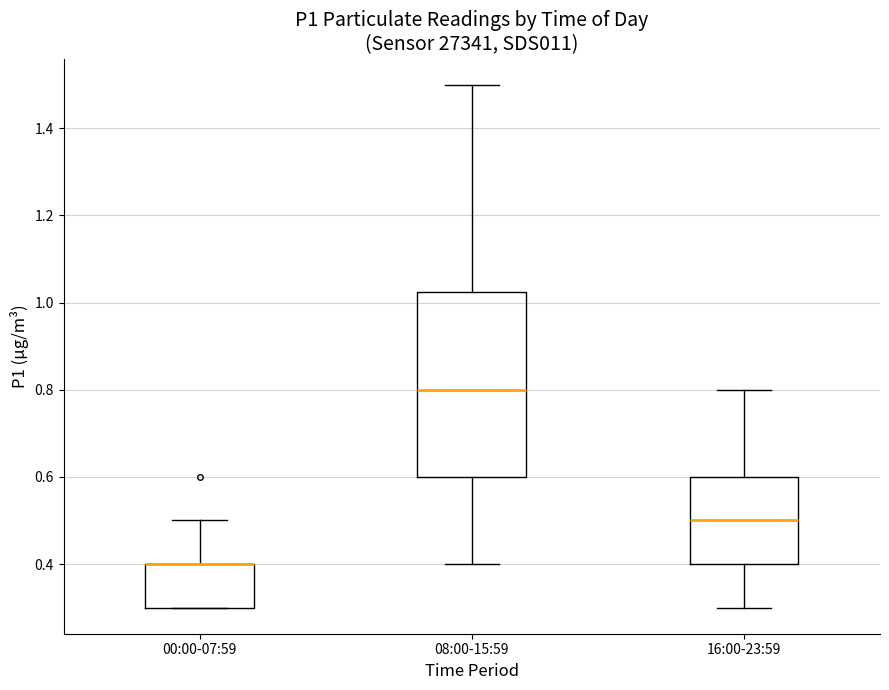

Reading left to right, transcribe this box plot: for each box, give where its median line is, the range the box spans, and where its two whiskers end, as read against the y-axis. The values are not printed on the chart, so give them approximately, as read against the axis.

00:00-07:59: median 0.40 (drawn on the box's upper edge), box 0.30 to 0.40, whiskers 0.30 to 0.50
08:00-15:59: median 0.80, box 0.60 to 1.02, whiskers 0.40 to 1.50
16:00-23:59: median 0.50, box 0.40 to 0.60, whiskers 0.30 to 0.80